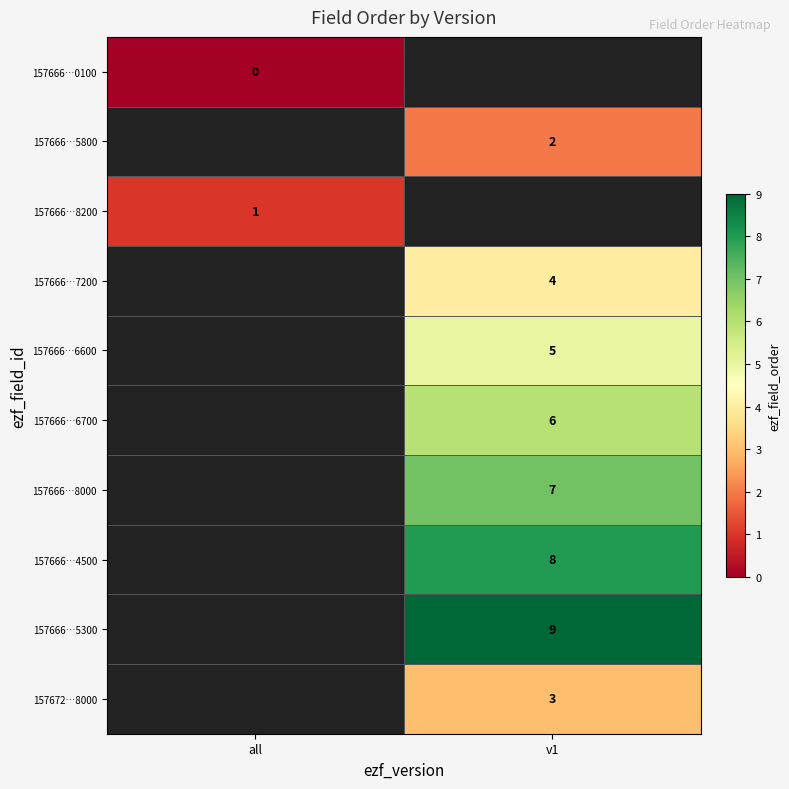

Is it true that 157666…6600 equals 2.2 at v1?

False